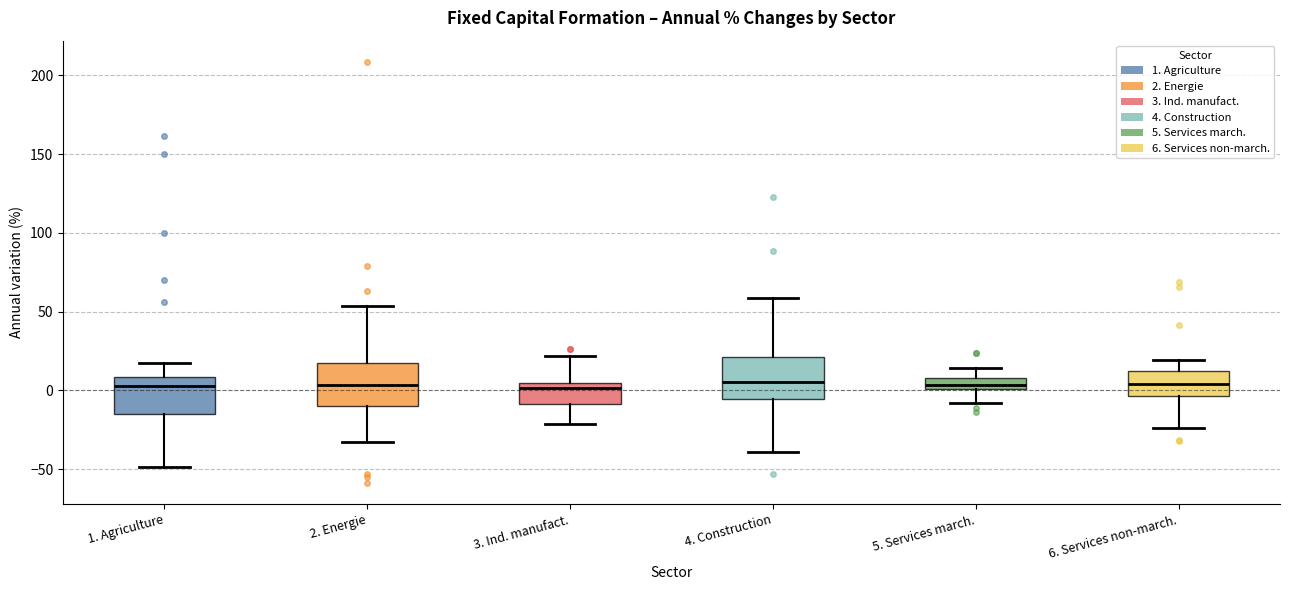

Where does the upper whisker of the box for 3. Ind. manufact. end on the y-axis? The values are not printed on the chart, so give them approximately, as read against the axis.

20